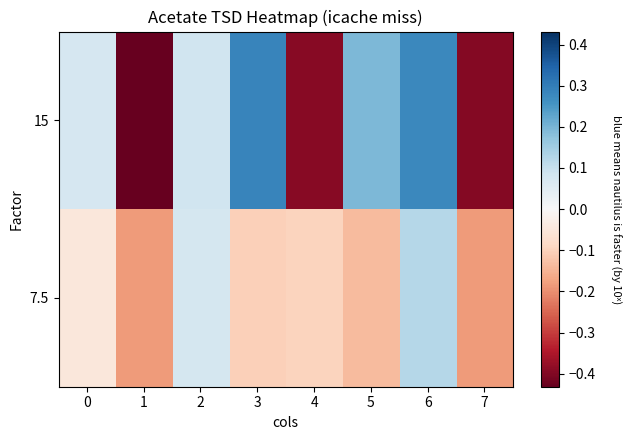

What is the greatest value displayed?

0.3